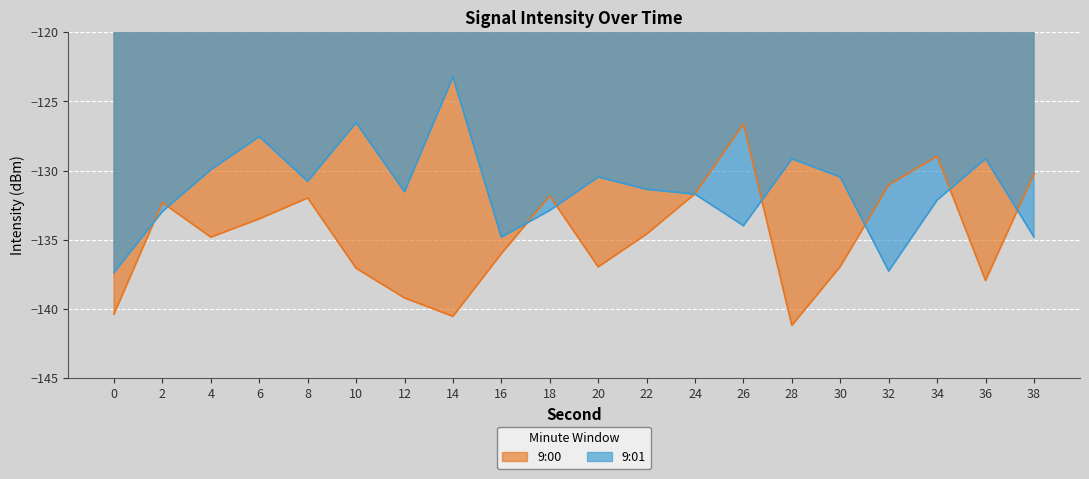

How many interior local valleys does the 9:00 series have?

5